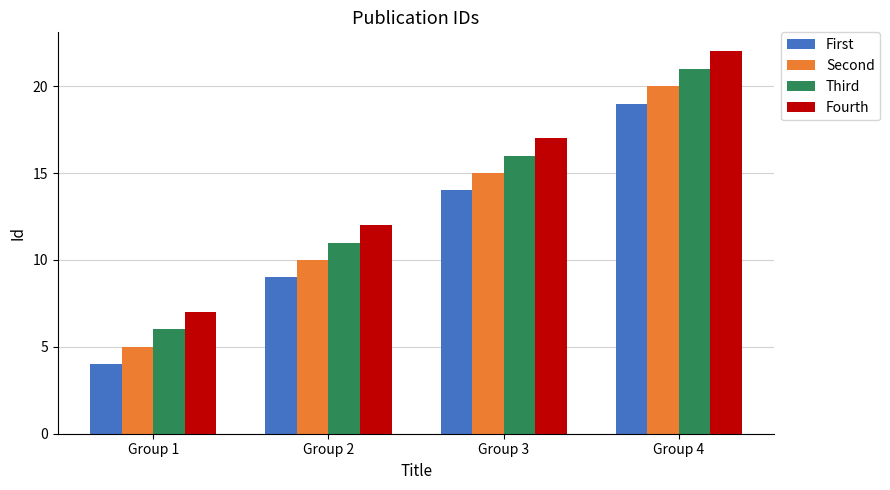

At which label does Second reach its peak?

Group 4